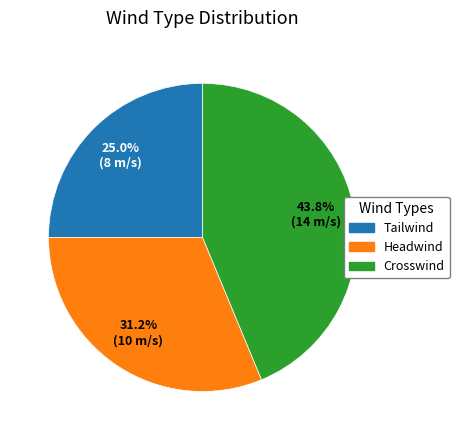

To the nearest percent, what portion does Headwind represent?

31%